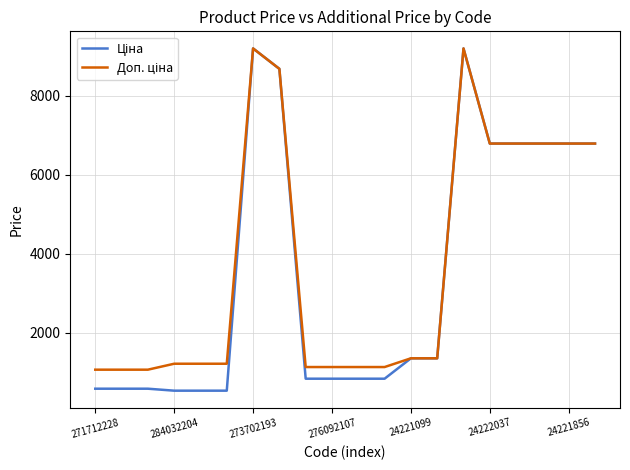

What is the smallest value displayed?

528.2